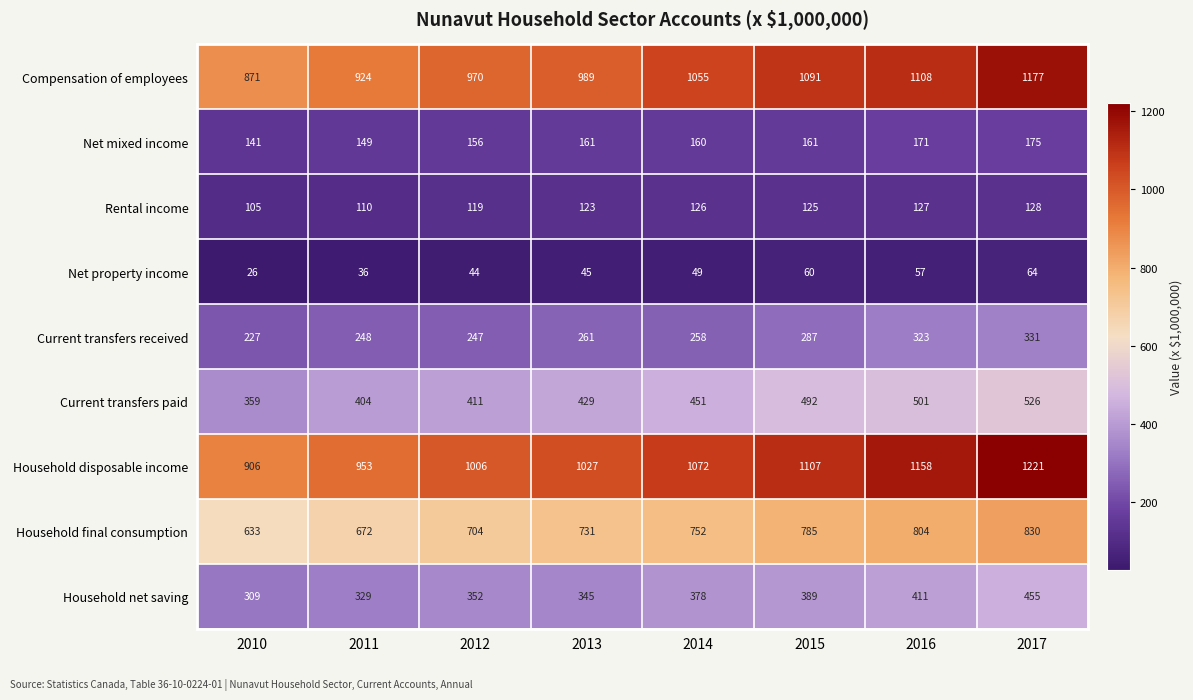

What is the average value of the Compensation of employees series?

1023